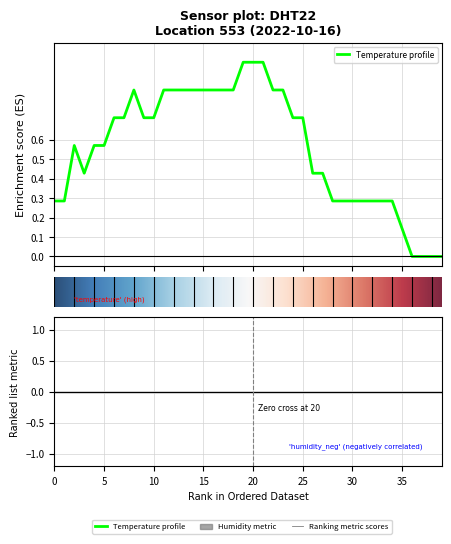

The value at 21 is 0.5. True or false?

False